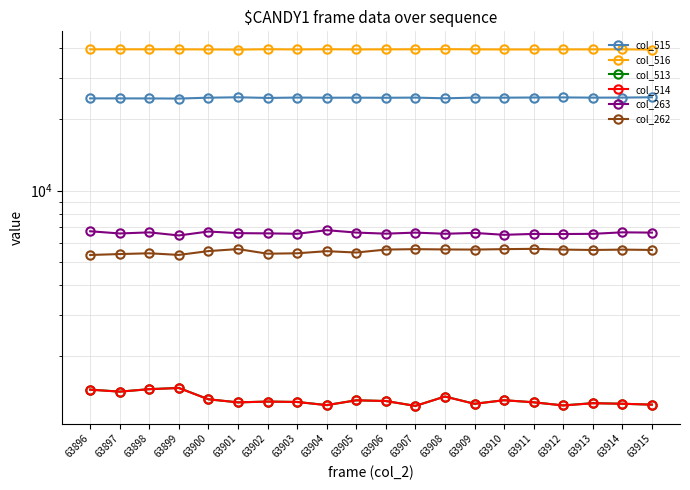

What is the sum of all col_514 values?

26224